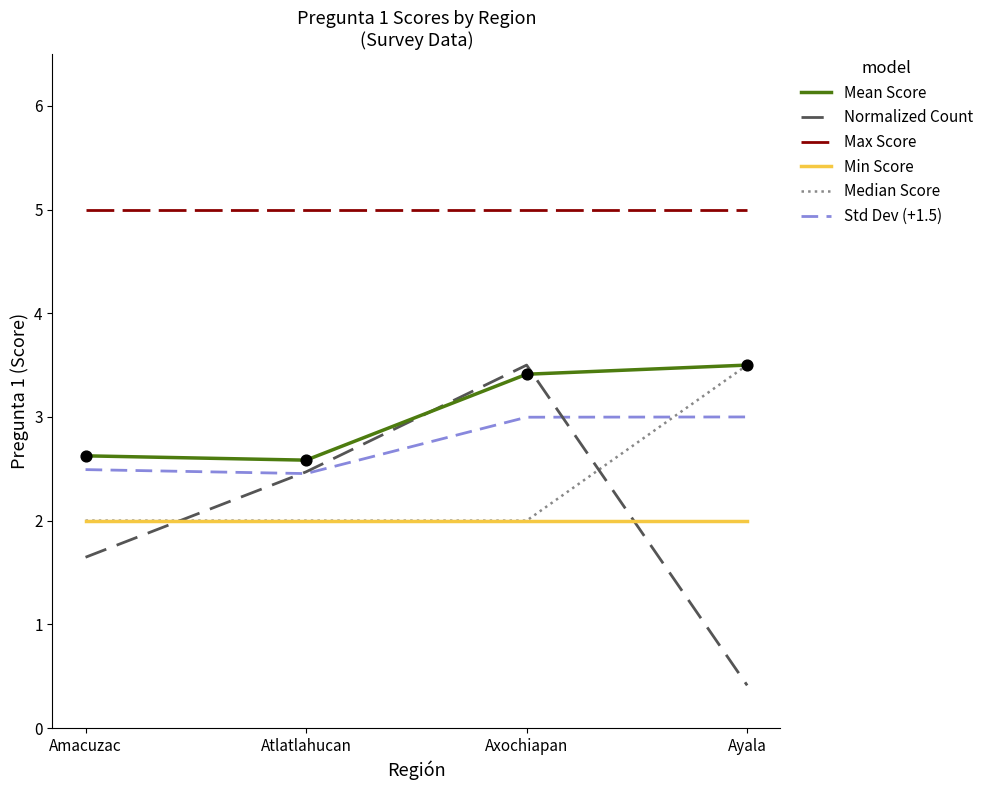

Is the value of Median Score at Amacuzac greater than the value of Mean Score at Axochiapan?

No